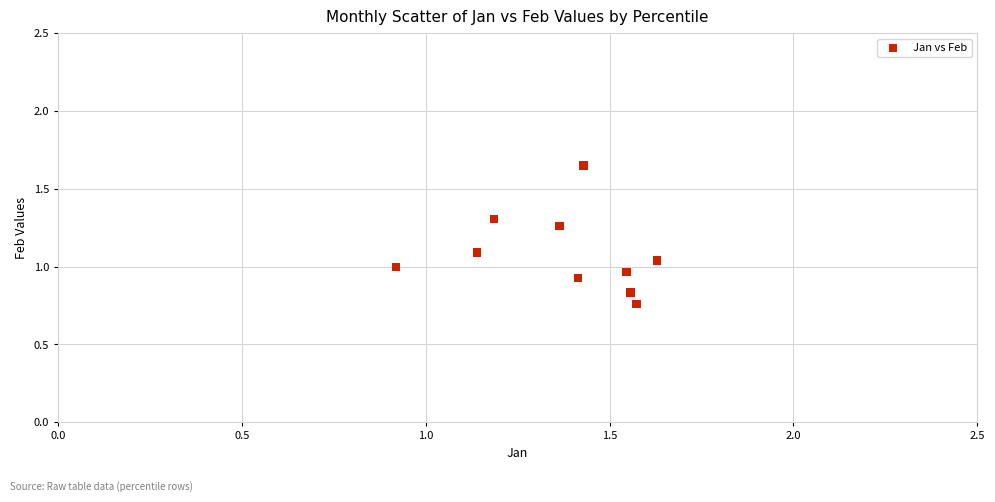

What is the range of X values (max minus min)?

0.7